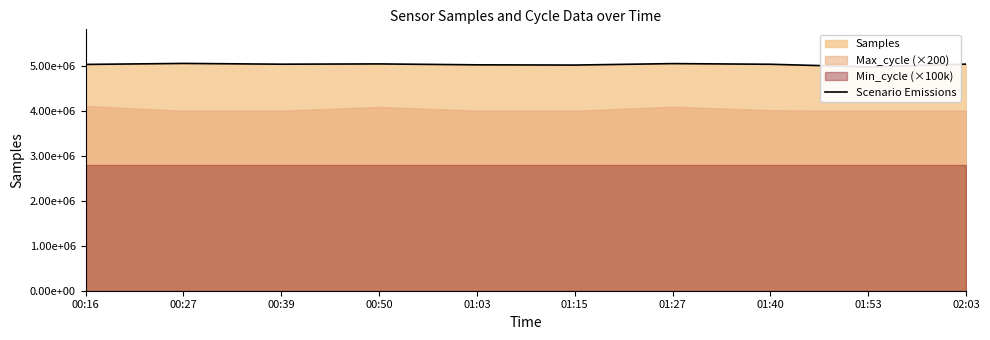

At which category does the chart reach its peak across all series?

00:27